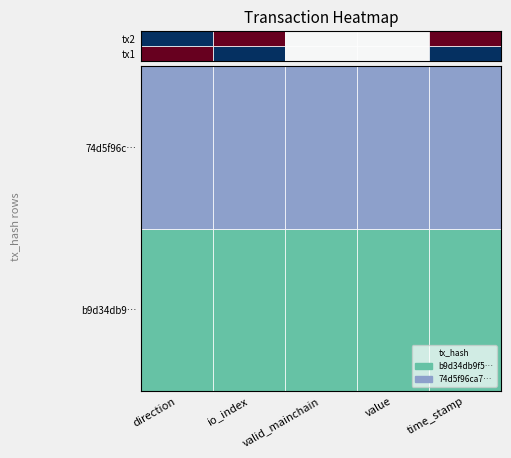

At 4, list the series in order from smallest to largest.

b9d34db9f542220f269cdc974ace9b, 74d5f96ca7df5ffe84bc9c41cb2618